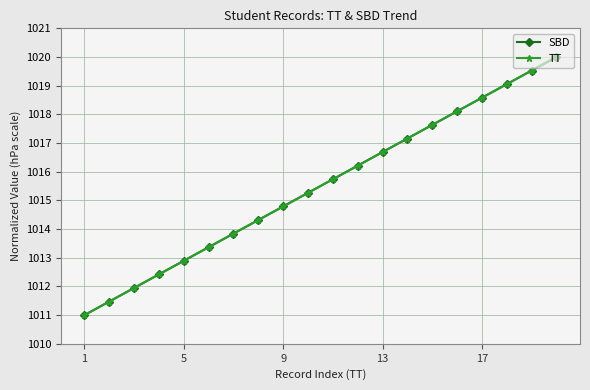

What is the minimum value for SBD?

1011.0